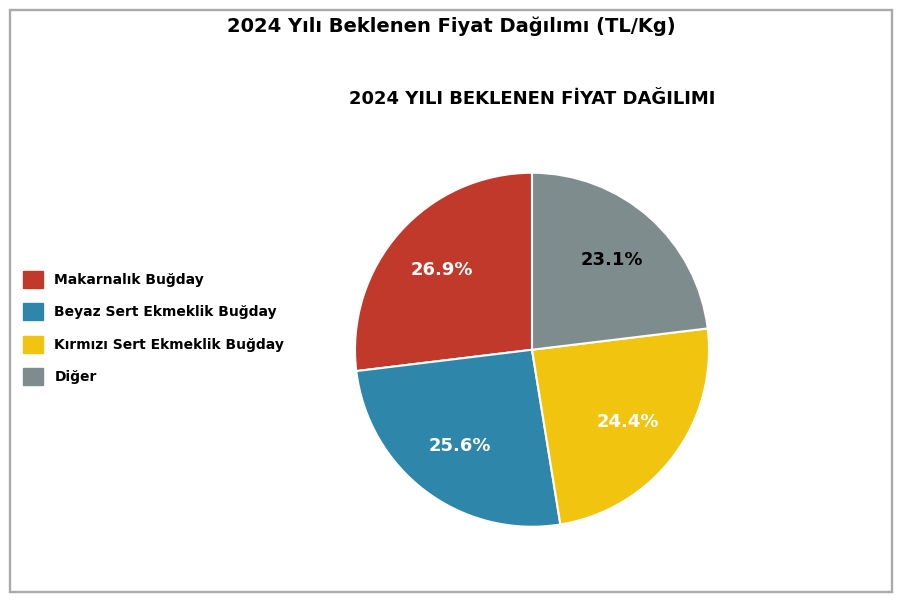

Does Makarnalık Buğday represent more than half of the total?

No